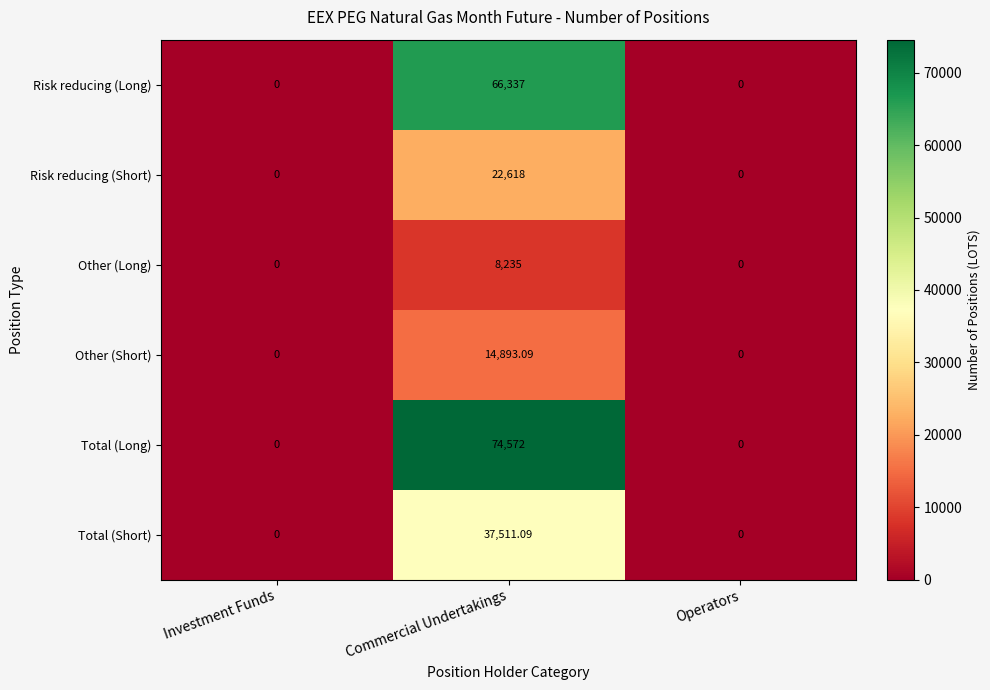

Rank the series by their maximum value, from highest to lowest.

Total (Long), Risk reducing (Long), Total (Short), Risk reducing (Short), Other (Short), Other (Long)